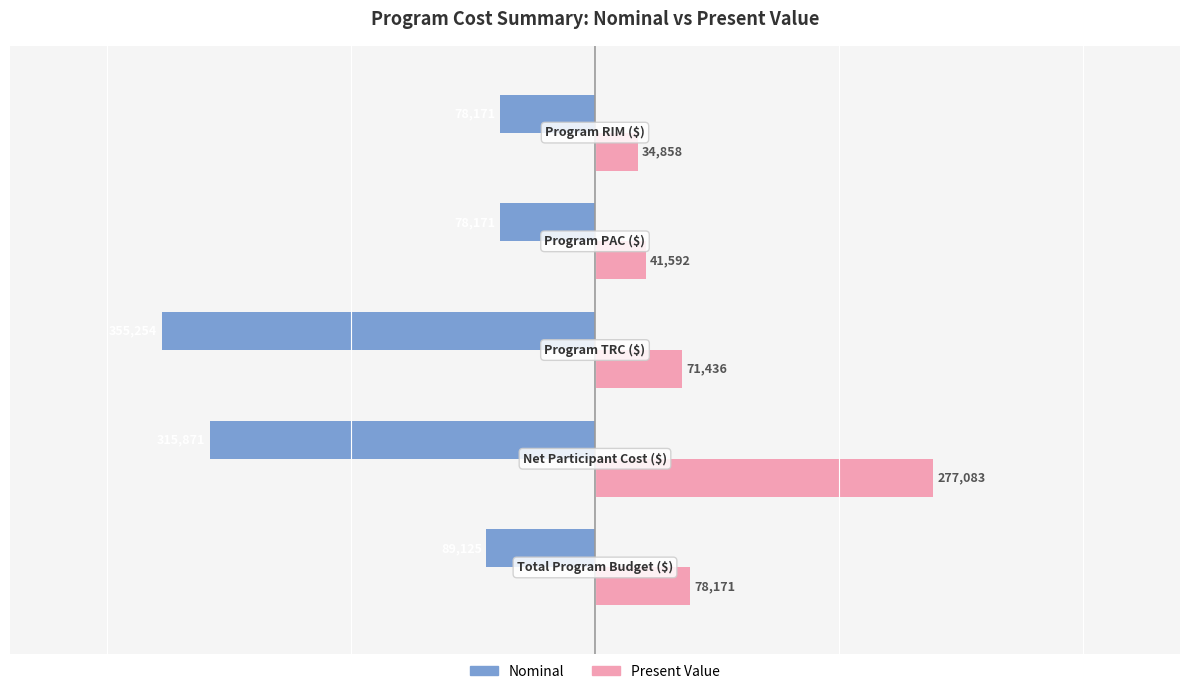

List the series in order of their overall mean, lowest first.

Nominal, Present Value